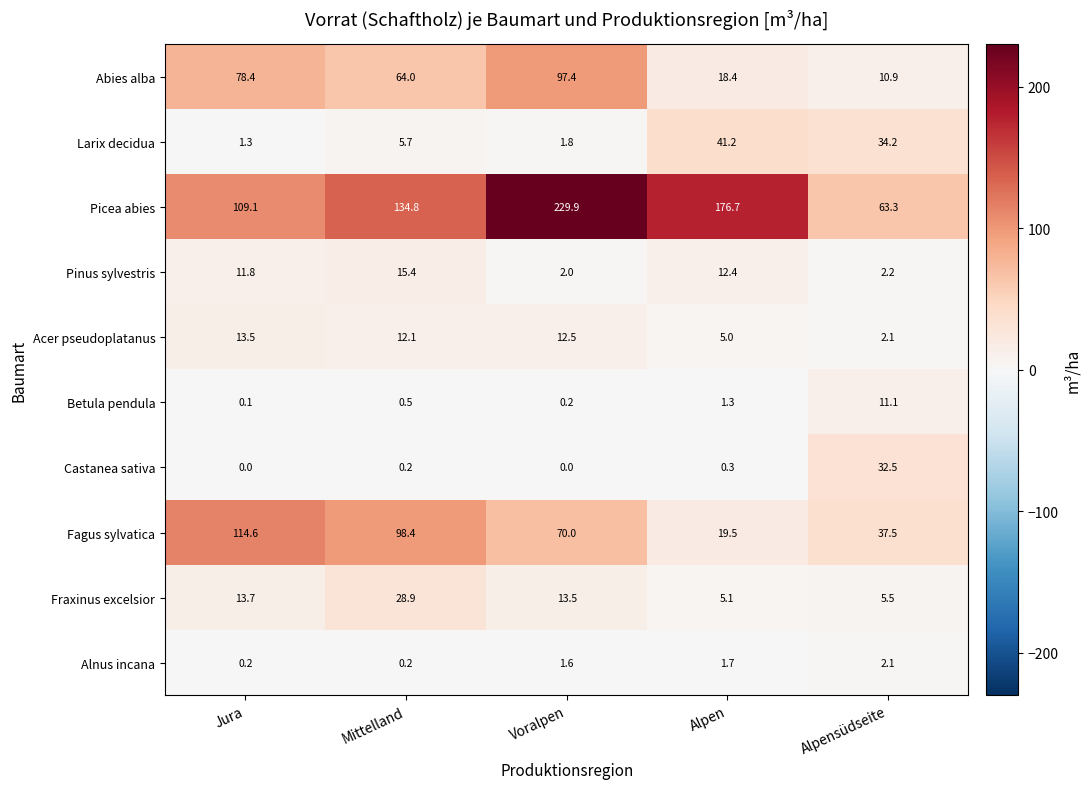

At Jura, list the series in order from smallest to largest.

Castanea sativa, Betula pendula, Alnus incana, Larix decidua, Pinus sylvestris, Acer pseudoplatanus, Fraxinus excelsior, Abies alba, Picea abies, Fagus sylvatica